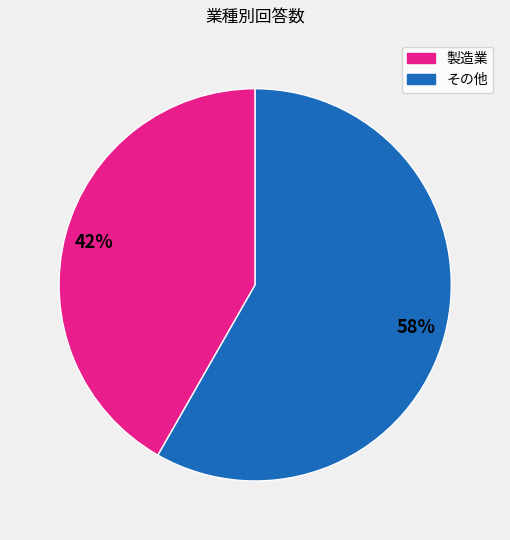

True or false: 製造業 accounts for 35% of the total.

False